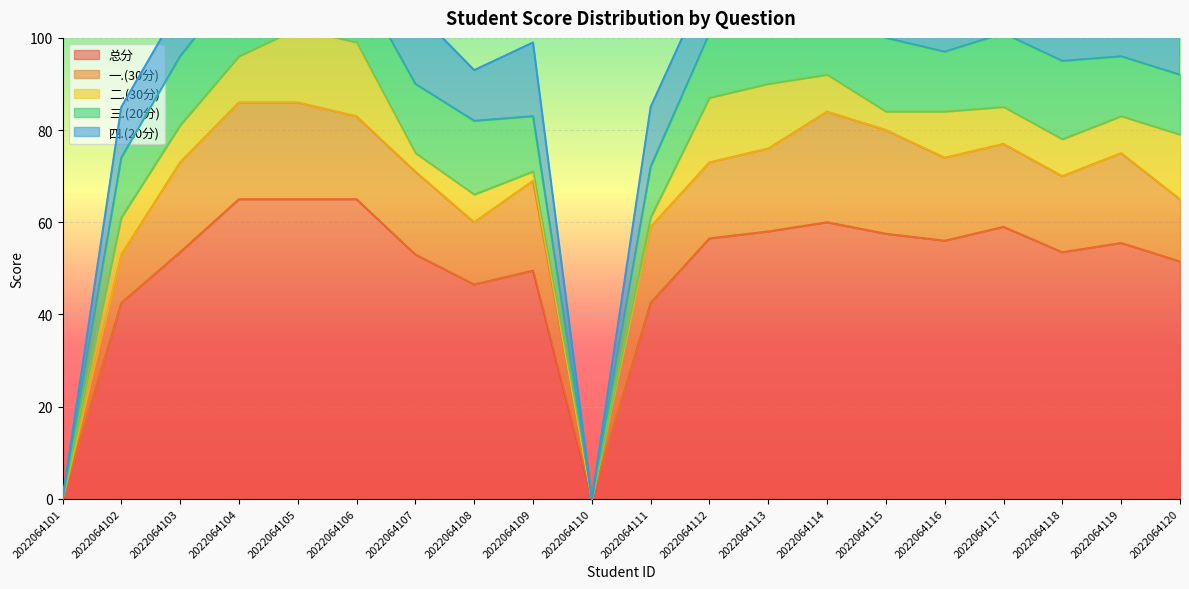

What is the greatest value displayed?

65.0